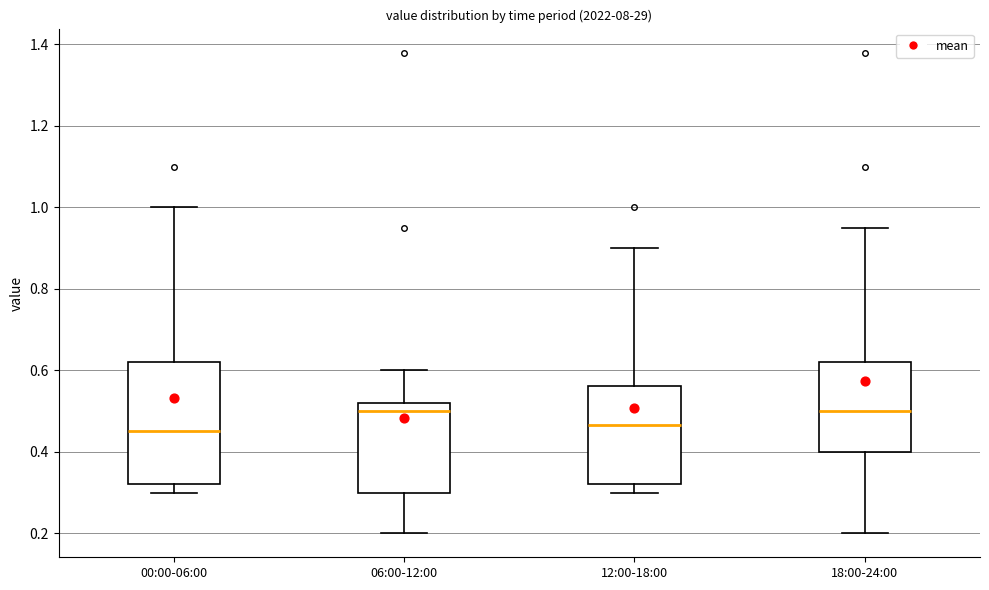

Reading left to right, transcribe this box plot: for each box, give where its median line is, the range the box spans, and where its two whiskers end, as read against the y-axis. The values are not printed on the chart, so give them approximately, as read against the axis.

00:00-06:00: median 0.46, box 0.32 to 0.62, whiskers 0.30 to 1.00
06:00-12:00: median 0.50, box 0.30 to 0.52, whiskers 0.20 to 0.60
12:00-18:00: median 0.46, box 0.32 to 0.56, whiskers 0.30 to 0.90
18:00-24:00: median 0.50, box 0.40 to 0.62, whiskers 0.20 to 0.96